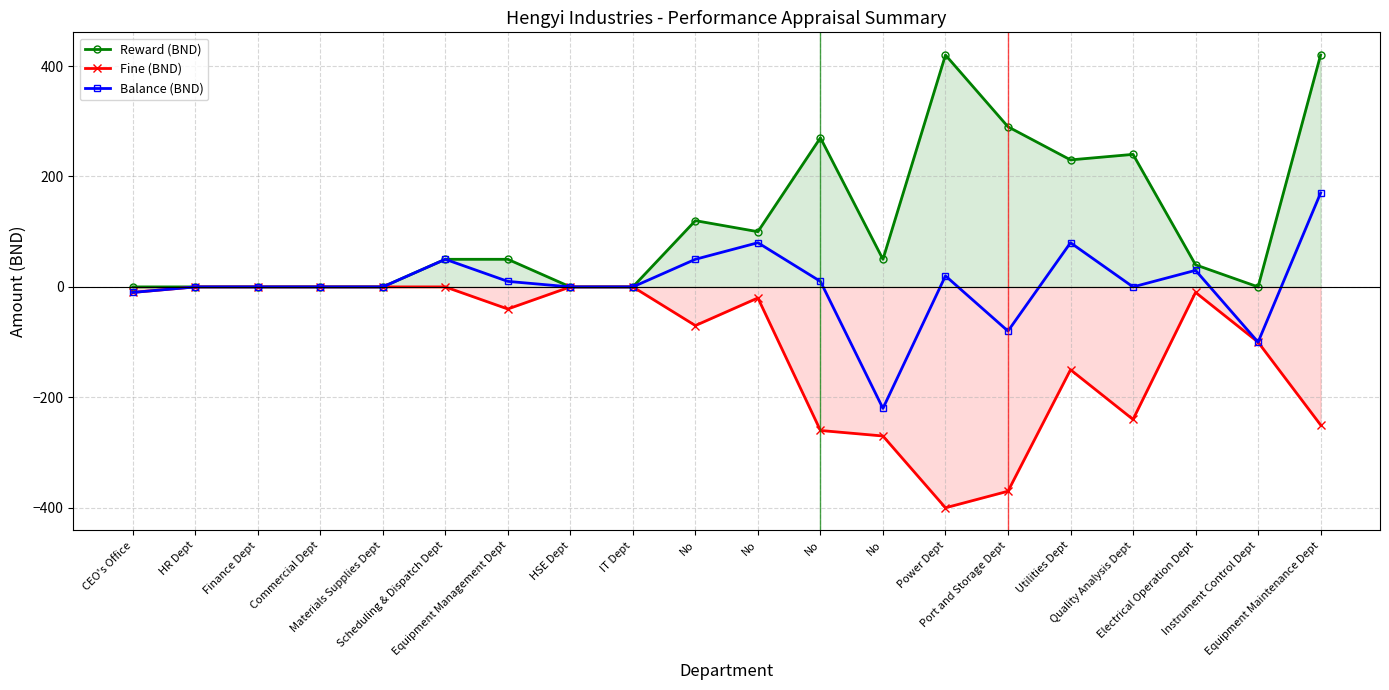

Rank the series at Utilities Dept from highest to lowest value.

Reward (BND), Balance (BND), Fine (BND)